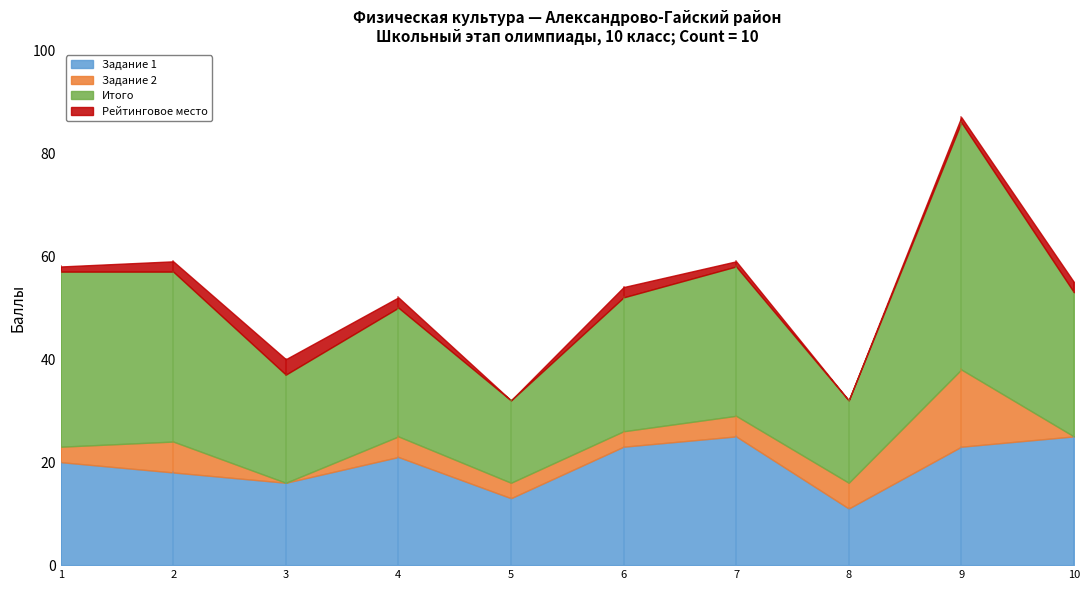

Where do Рейтинговое место and Задание 2 first cross each other?

2 and 3